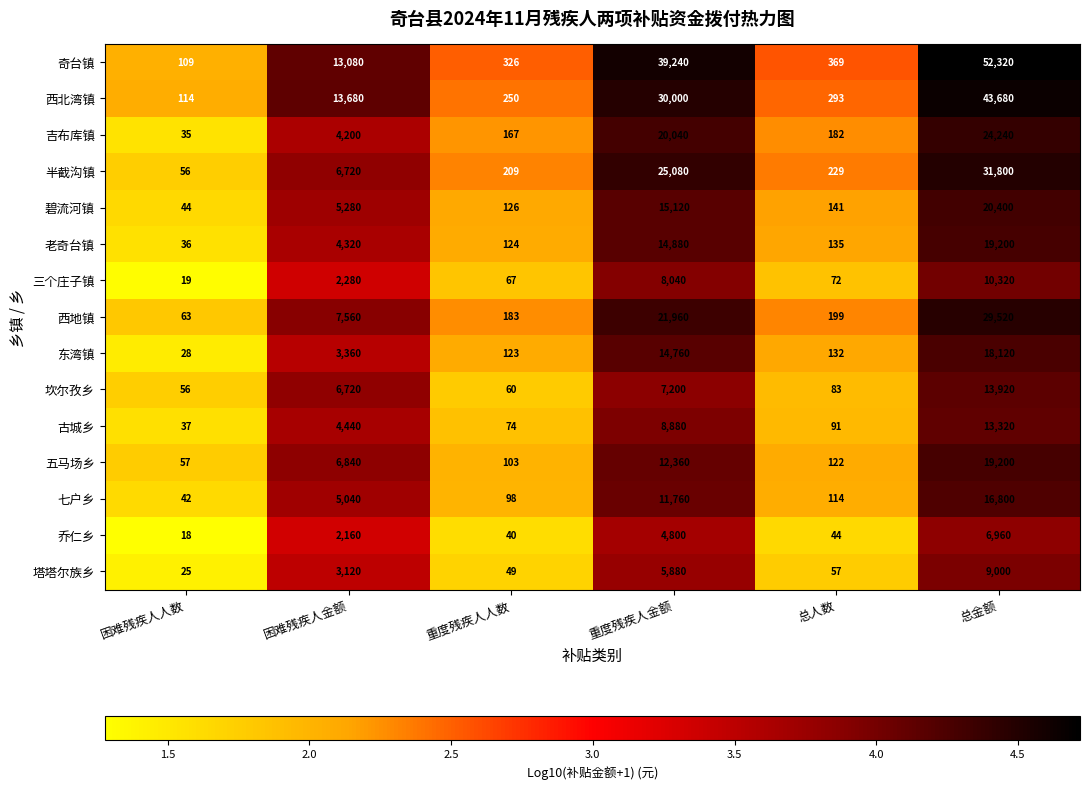

The 吉布库镇 series shows 47 at 困难残疾人人数. True or false?

False